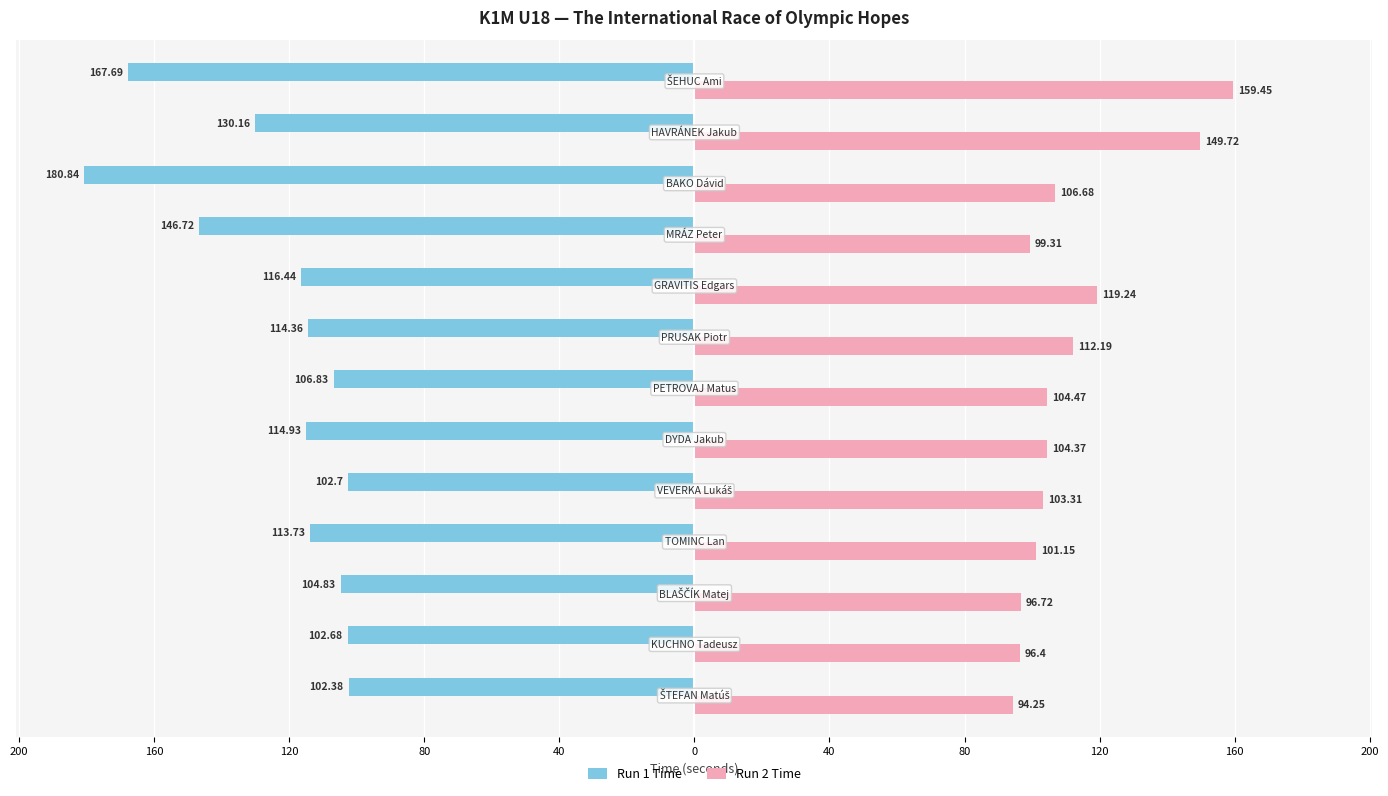

What are all the series names shown in the legend?

Run 1 Time, Run 2 Time